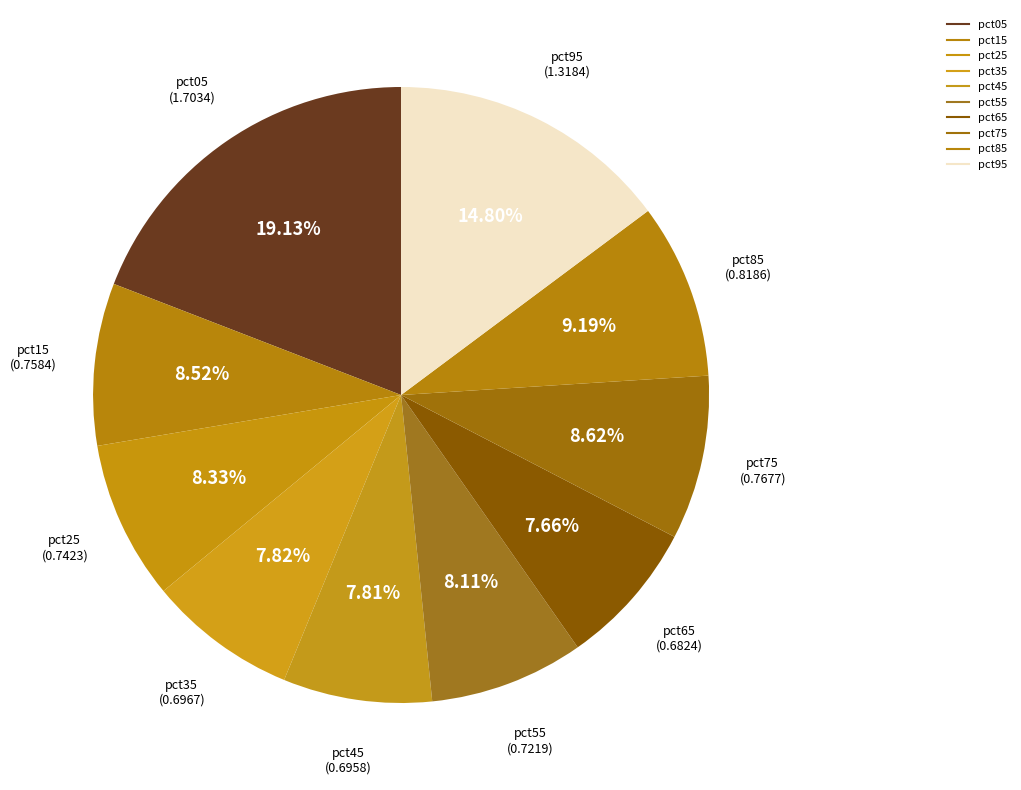

Rank the categories by value from lowest to highest.

pct65, pct45, pct35, pct55, pct25, pct15, pct75, pct85, pct95, pct05